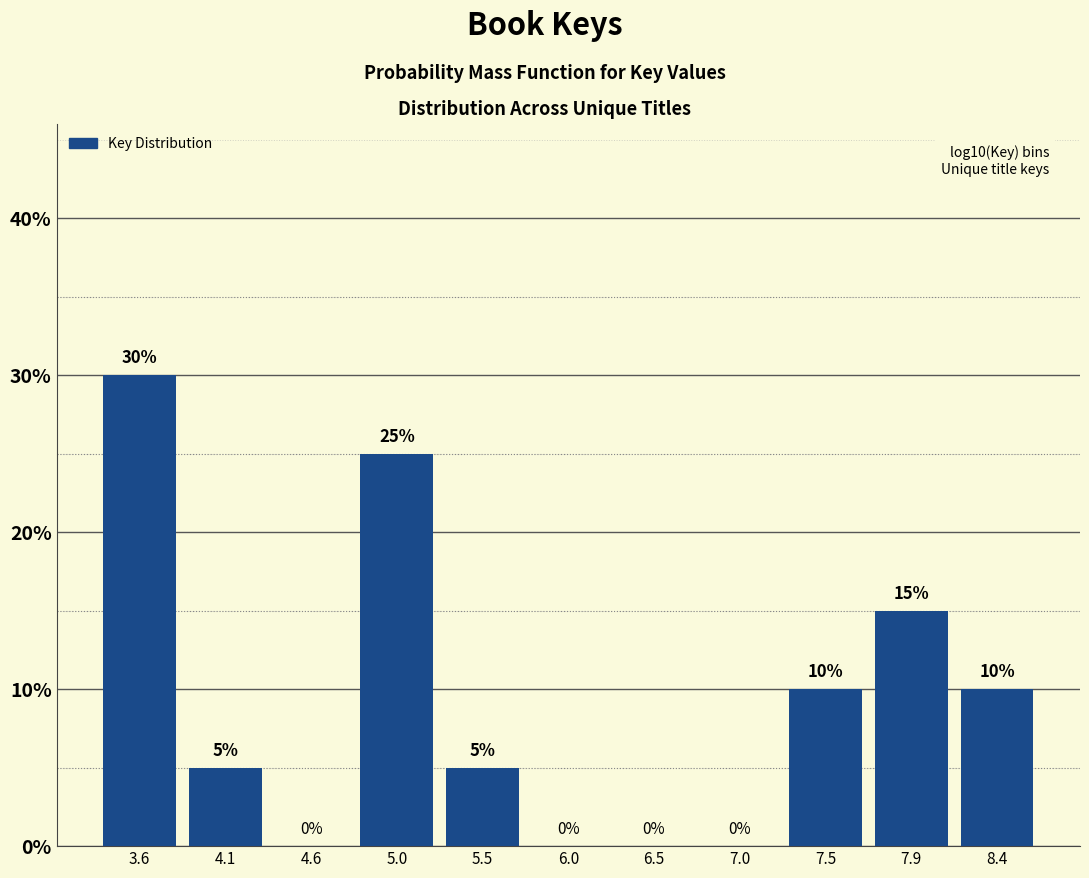

Reading left to right, list every bar in this chart as the range it spans on the x-axis followed by its height. The bar edges are not printed on the chart, so give them approximately, as read against the axis.

3.35 to 3.85: 30
3.85 to 4.35: 5
4.35 to 4.80: 0
4.80 to 5.30: 25
5.30 to 5.75: 5
5.75 to 6.25: 0
6.25 to 6.75: 0
6.75 to 7.20: 0
7.20 to 7.70: 10
7.70 to 8.15: 15
8.15 to 8.65: 10